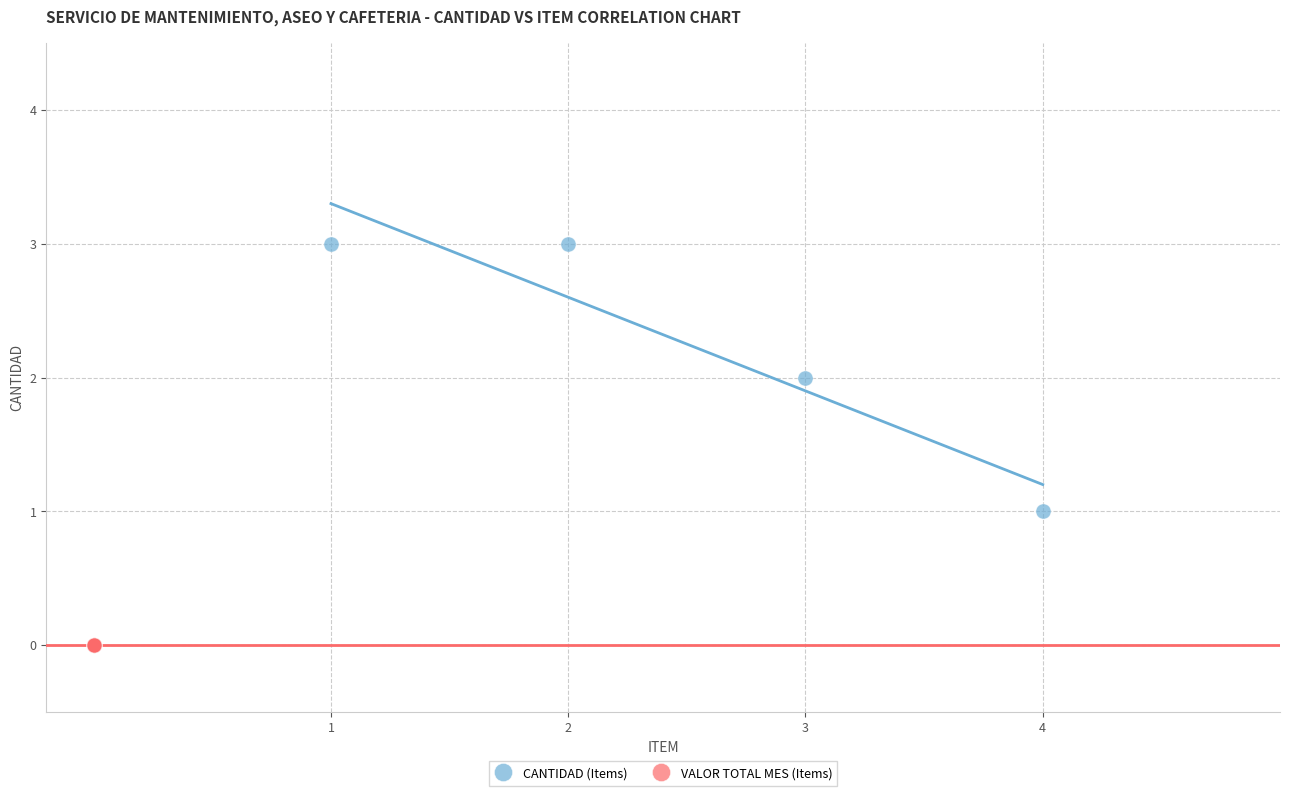

Which series contains the highest Y value?

CANTIDAD (Items)